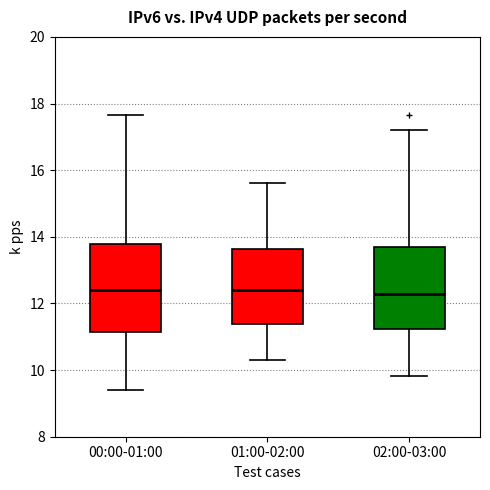

Where does the median line of the box for 01:00-02:00 sit on the y-axis? The values are not printed on the chart, so give them approximately, as read against the axis.

12.4